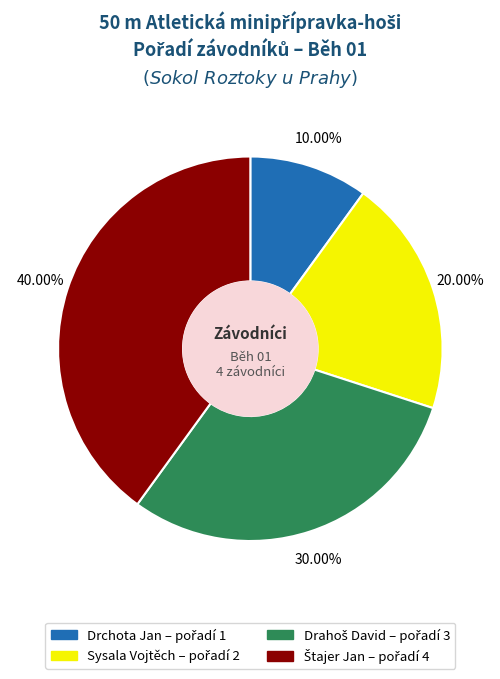

Is there a majority slice in this chart?

No